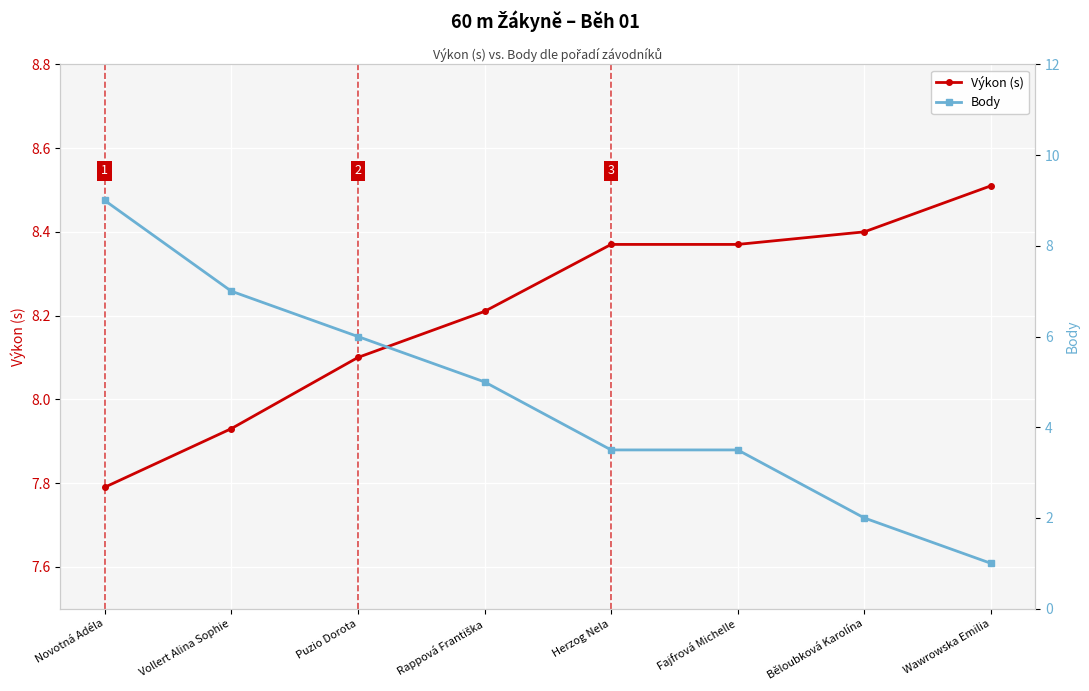

Is it true that Body equals 1.0 at Wawrowska Emilia?

True